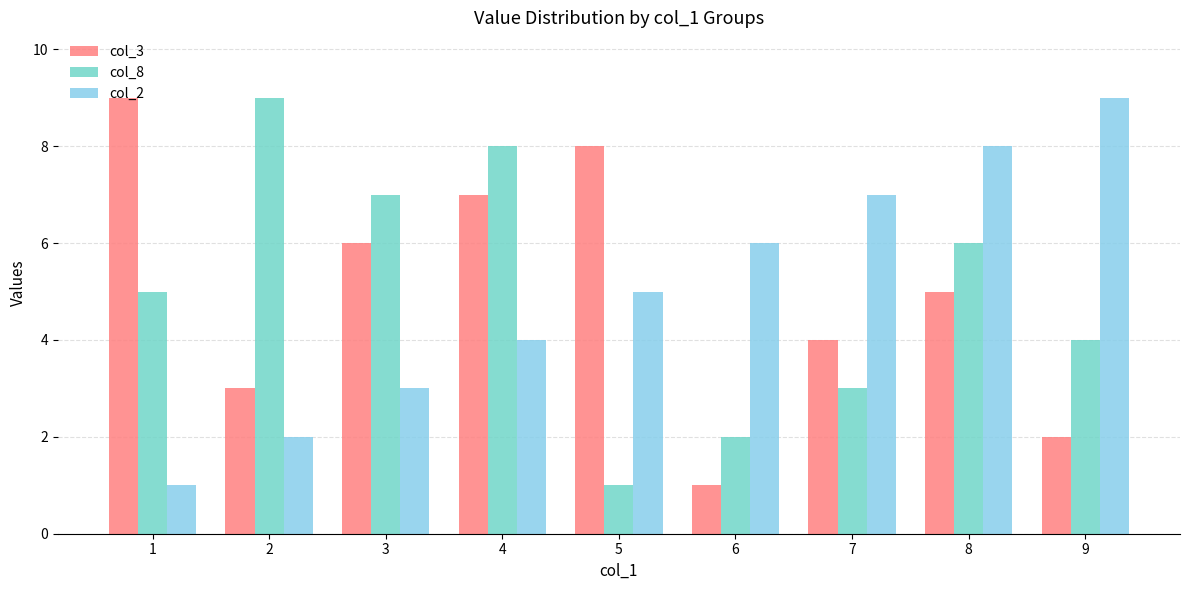

Reading right to left, list all the values displayed in this chart.

col_3: 2	5	4	1	8	7	6	3	9
col_8: 4	6	3	2	1	8	7	9	5
col_2: 9	8	7	6	5	4	3	2	1